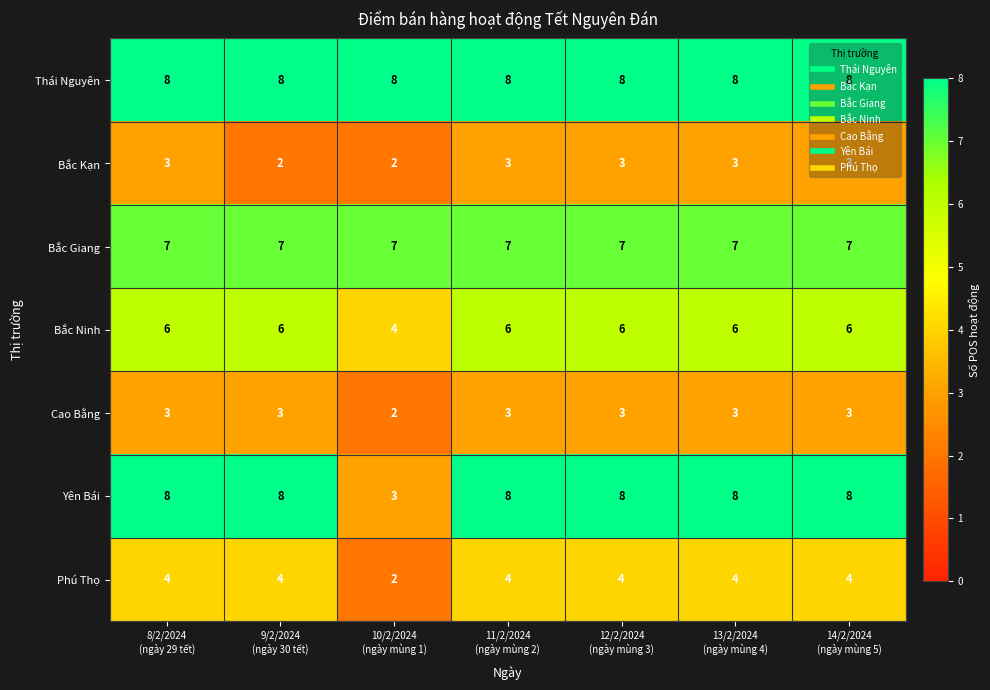

Count the Bắc Ninh values in the range 6 to 7.

6